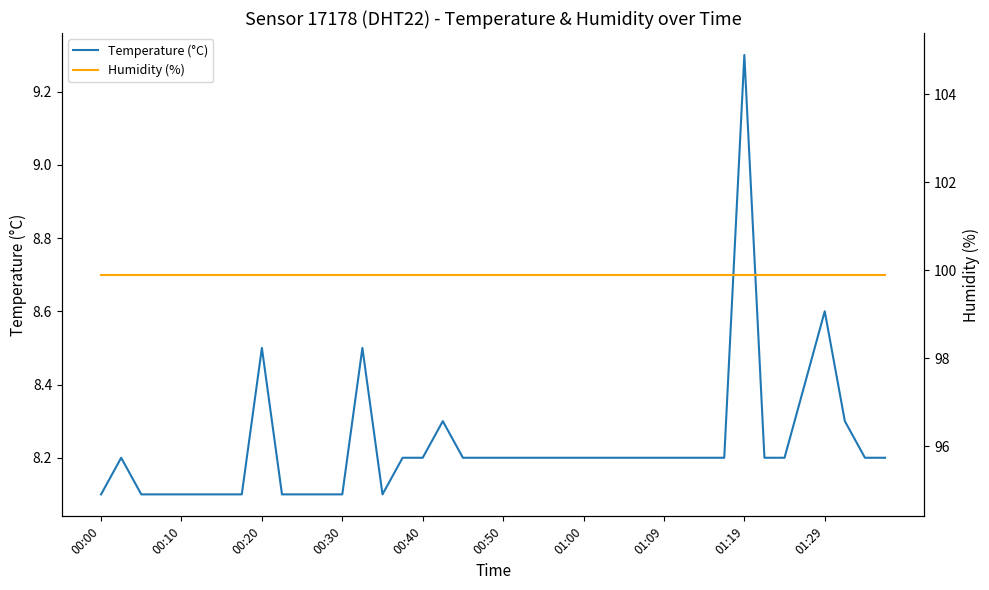

What are all the series names shown in the legend?

Temperature (°C), Humidity (%)